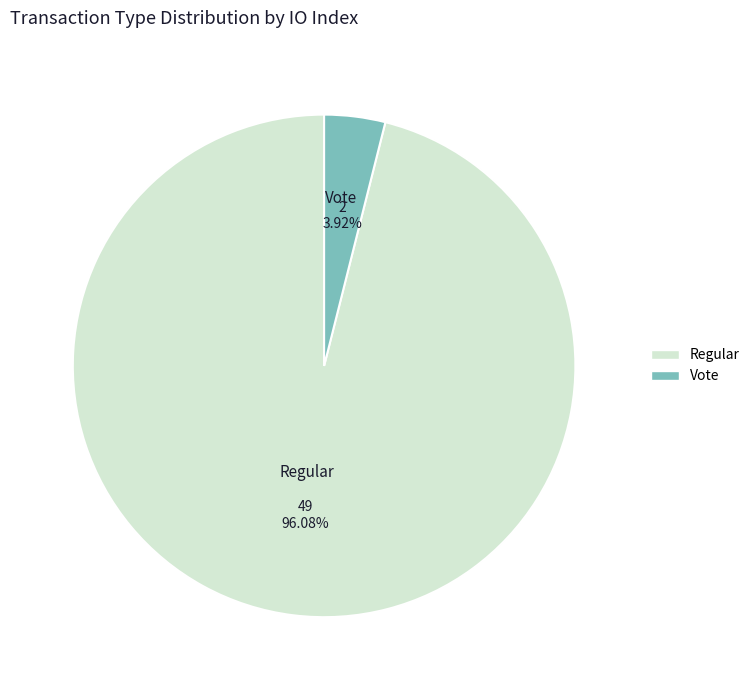

Approximately how many times larger is the value at Regular compared to Vote?

24.5